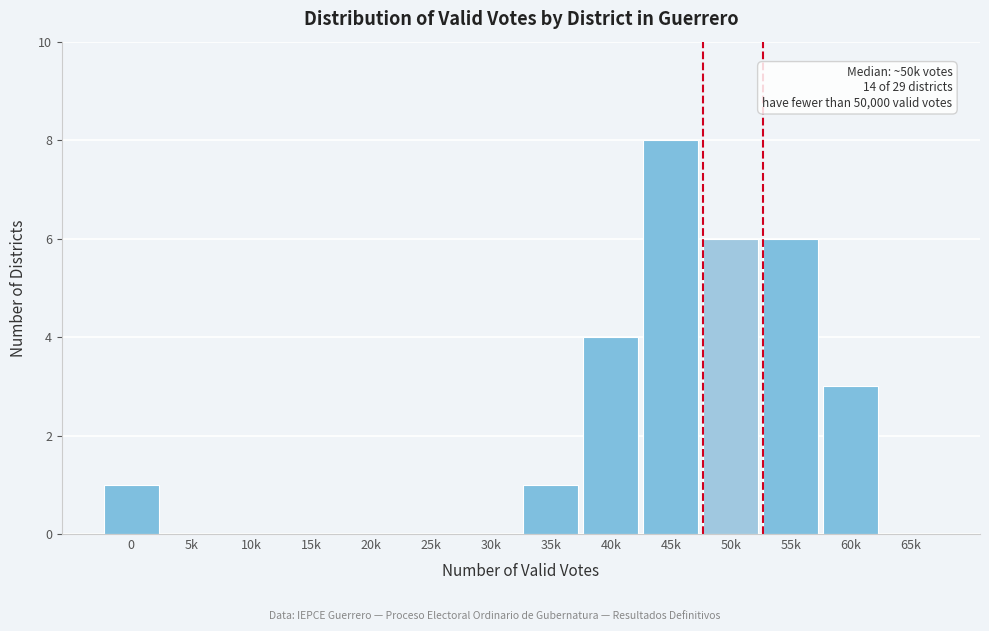

Reading left to right, transcribe all the data shown in this chart.

0=1	5k=0	10k=0	15k=0	20k=0	25k=0	30k=0	35k=1	40k=4	45k=8	50k=6	55k=6	60k=3	65k=0